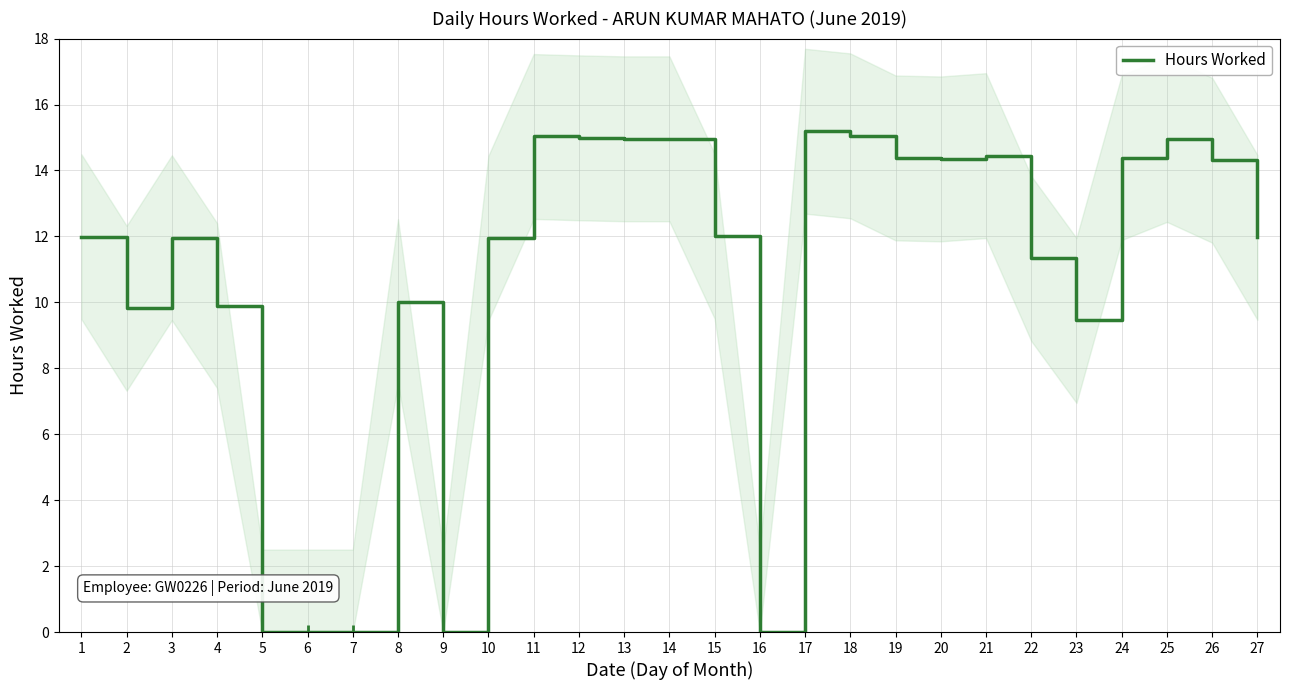

How many categories are shown in the chart?

27